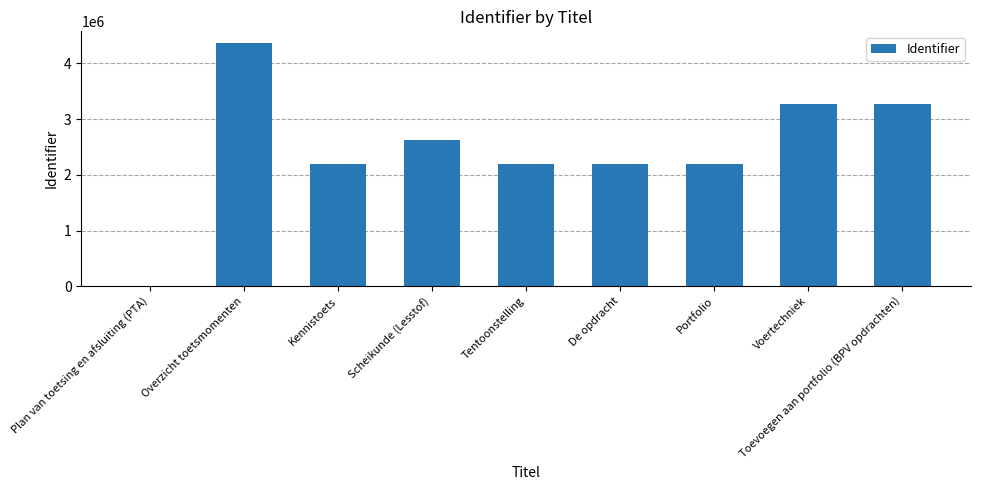

True or false: the data shows 3681471 at Kennistoets.

False